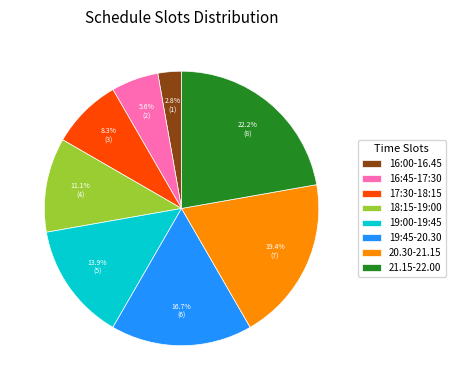

To the nearest percent, what is the difference between the 21.15-22.00 and 16:00-16.45 slice percentages?

19%